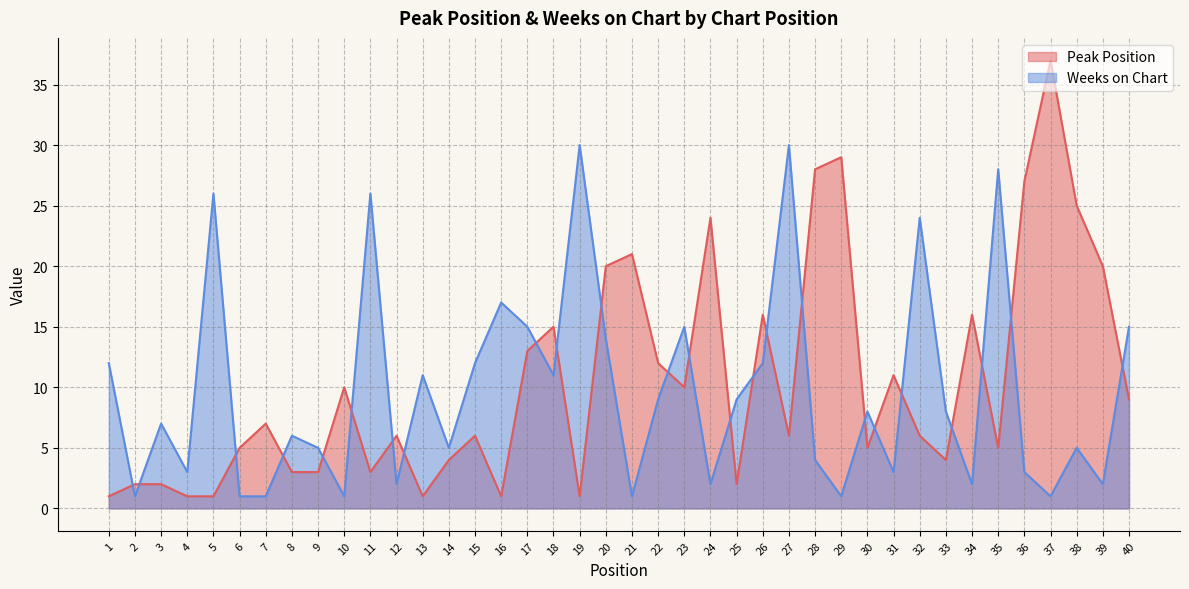

List the series in order of their peak value, lowest first.

Weeks on Chart, Peak Position